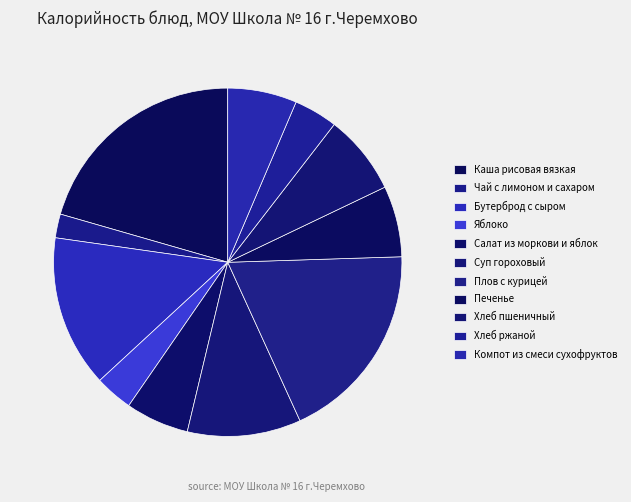

Count the number of slices in the pie.

11